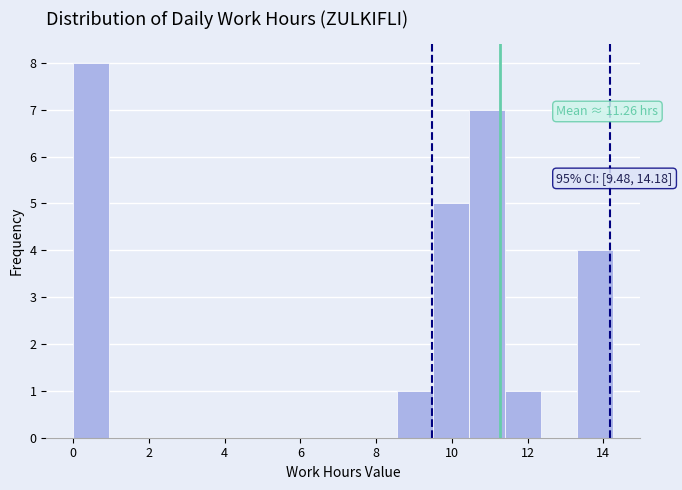

Which range on the x-axis has the tallest bar?

0.0 to 1.0